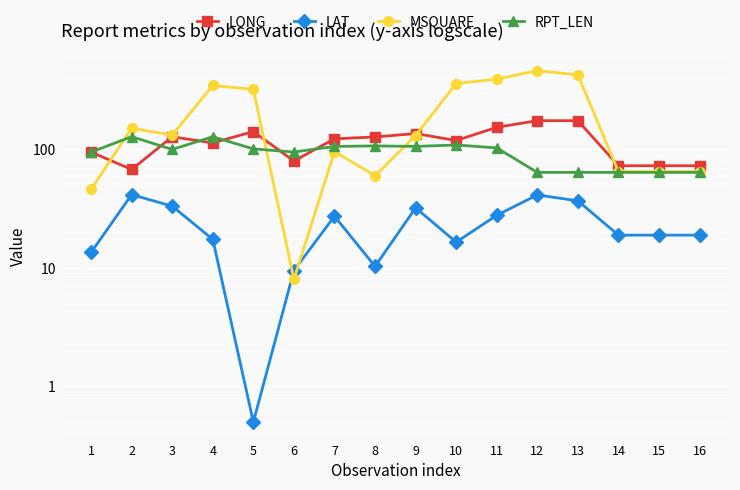

How many lines are shown in the chart?

4